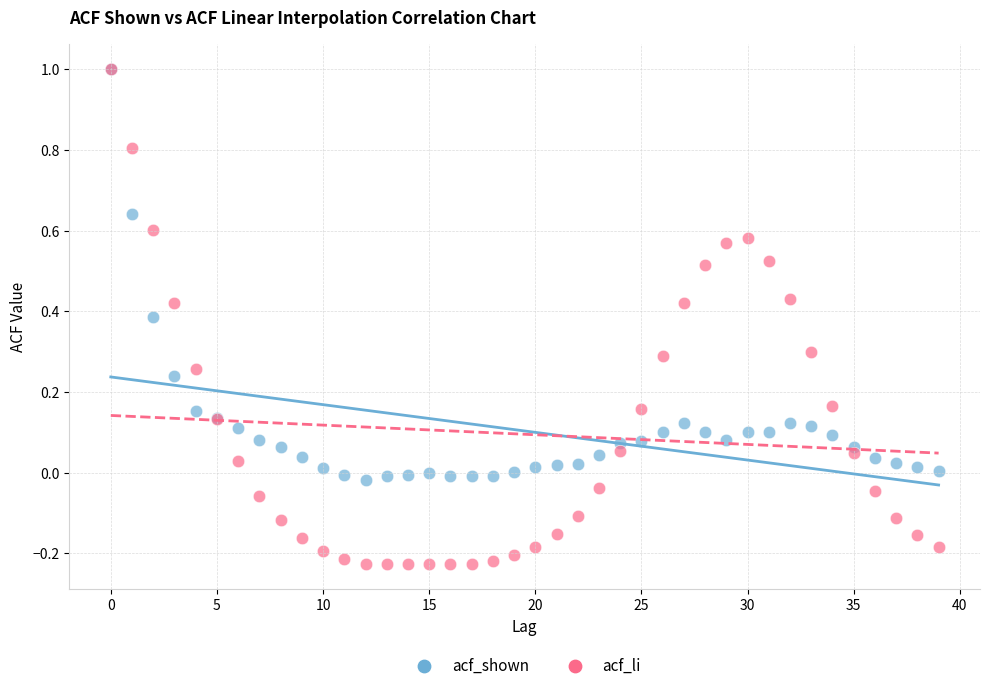

What are all the series names shown in the legend?

acf_shown, acf_li